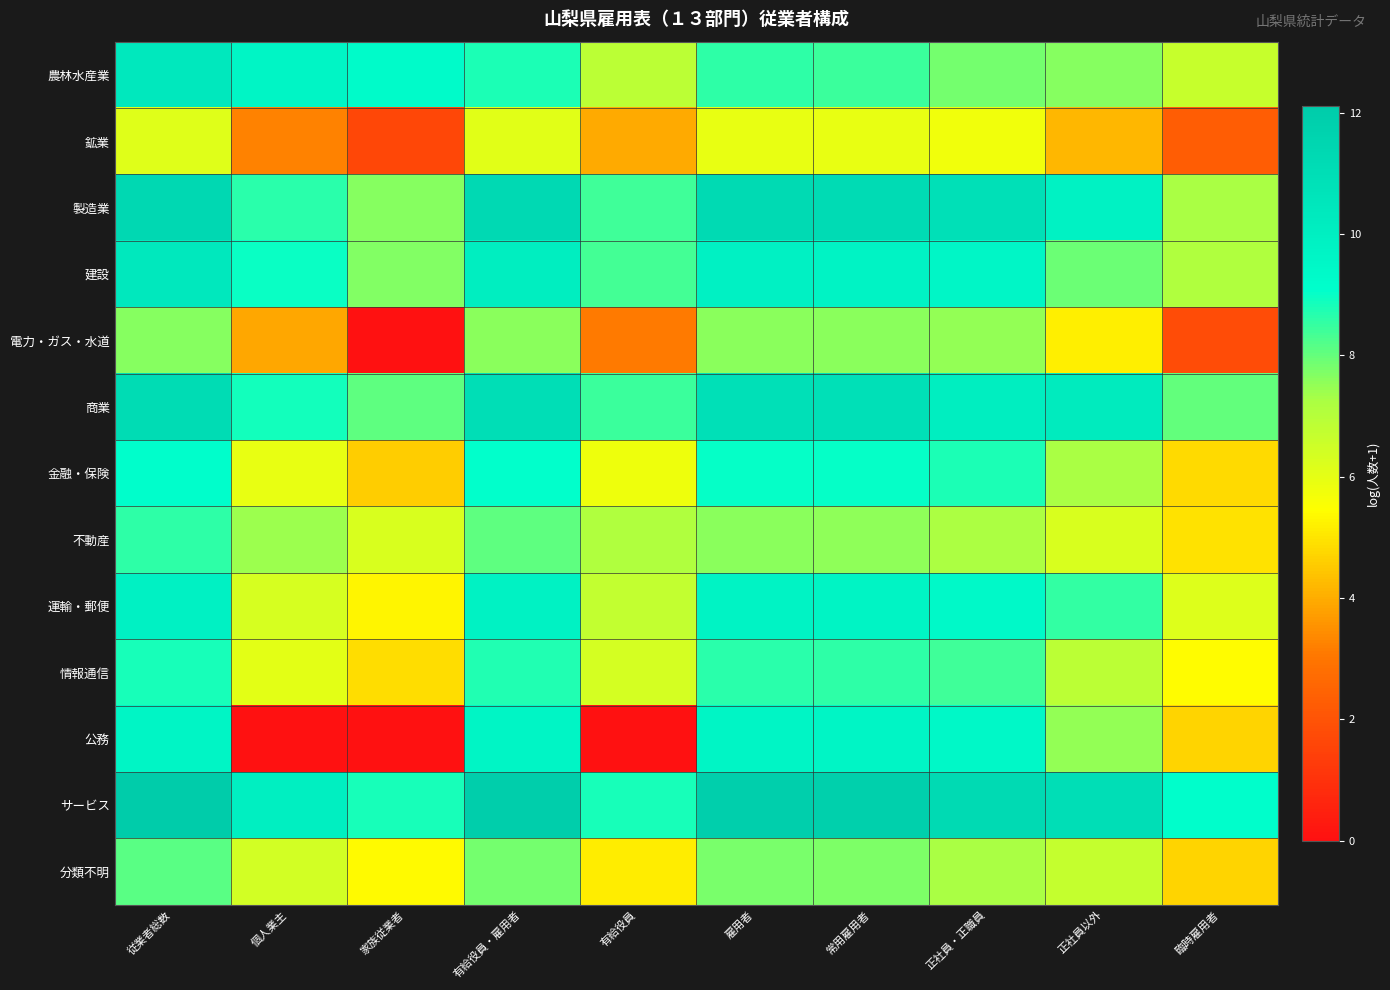

What is the spread (max minus min) of values at 常用雇用者?

5.9